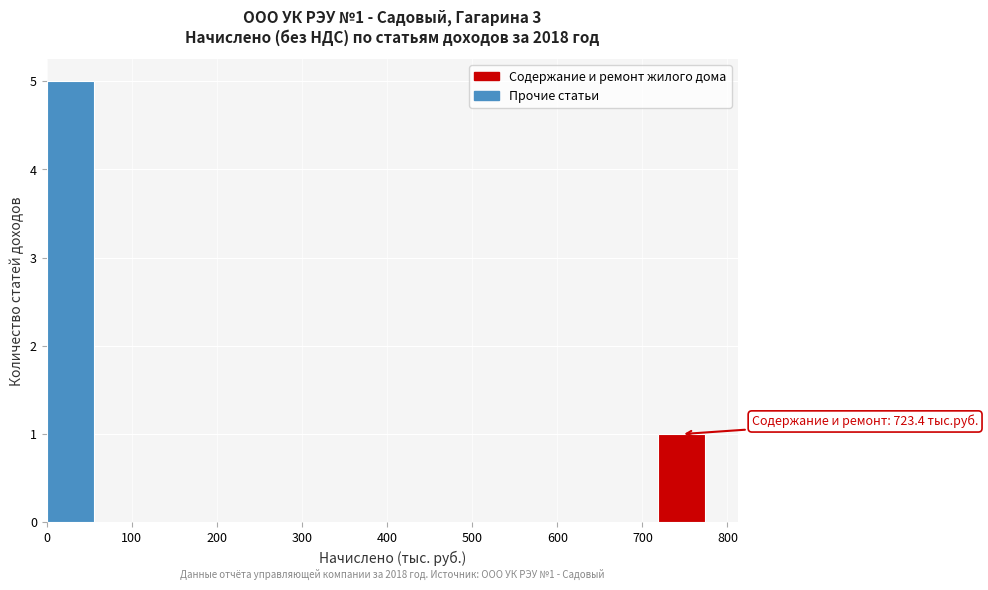

Which range on the x-axis has the tallest bar?

0 to 60